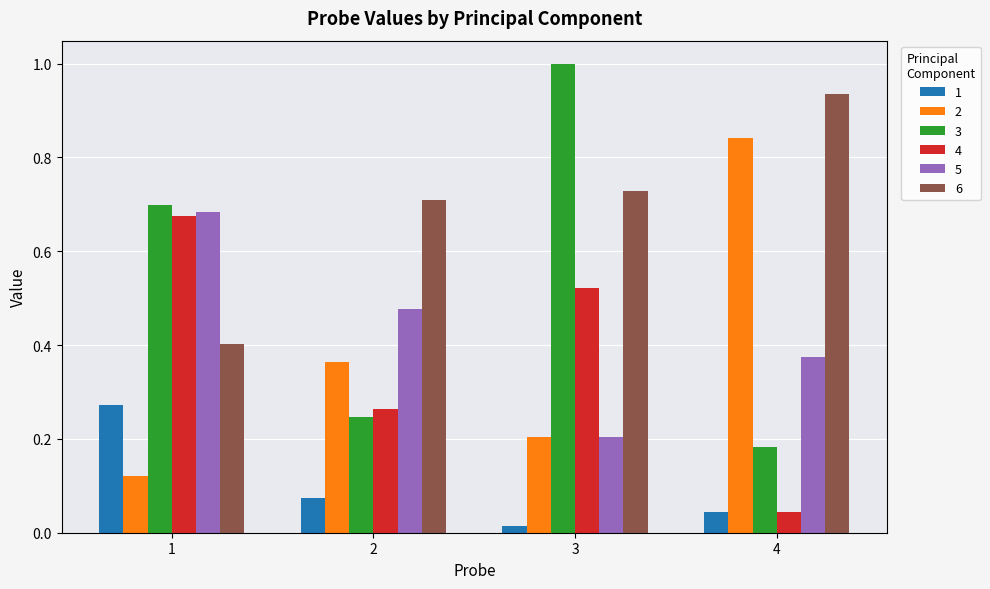

Count the 6 values in the range 0 to 1.

4